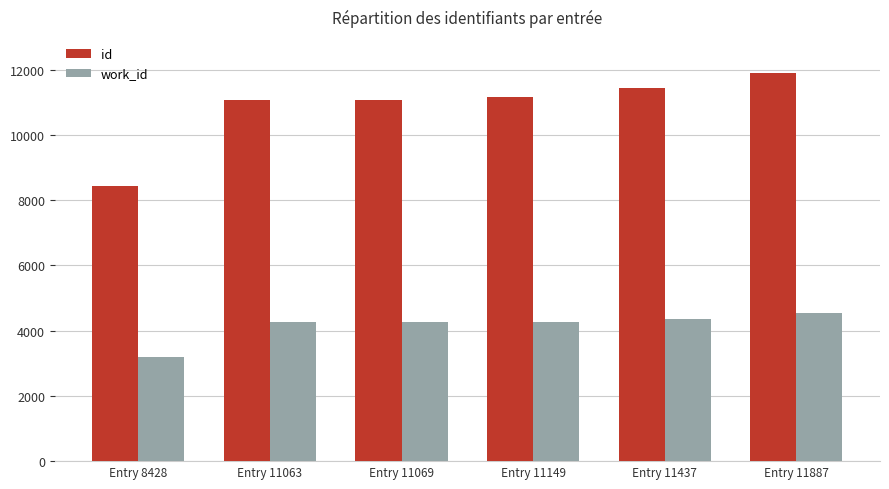

Are the bars horizontal?

No